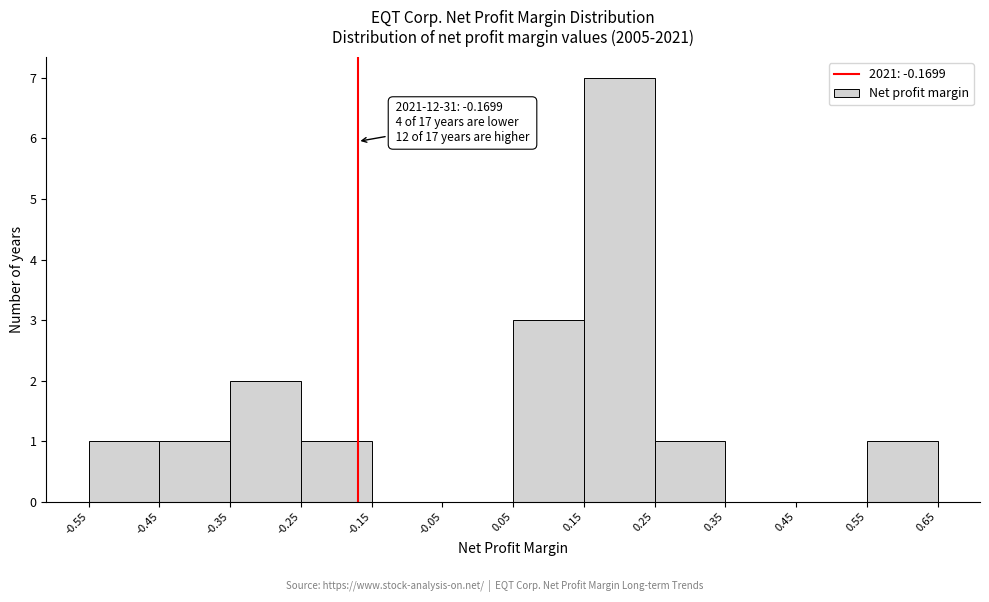

Which range on the x-axis has the tallest bar?

0.15 to 0.25